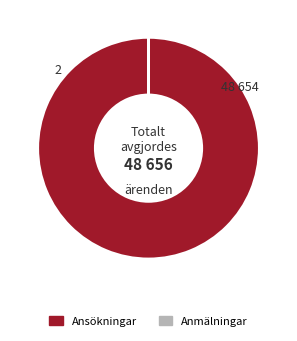

Is there any slice that represents more than half of the pie?

Yes